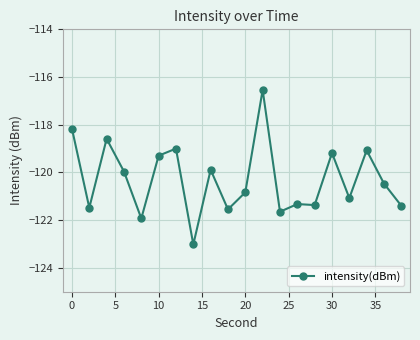

What is the value of the 14th point from the left?

-121.3